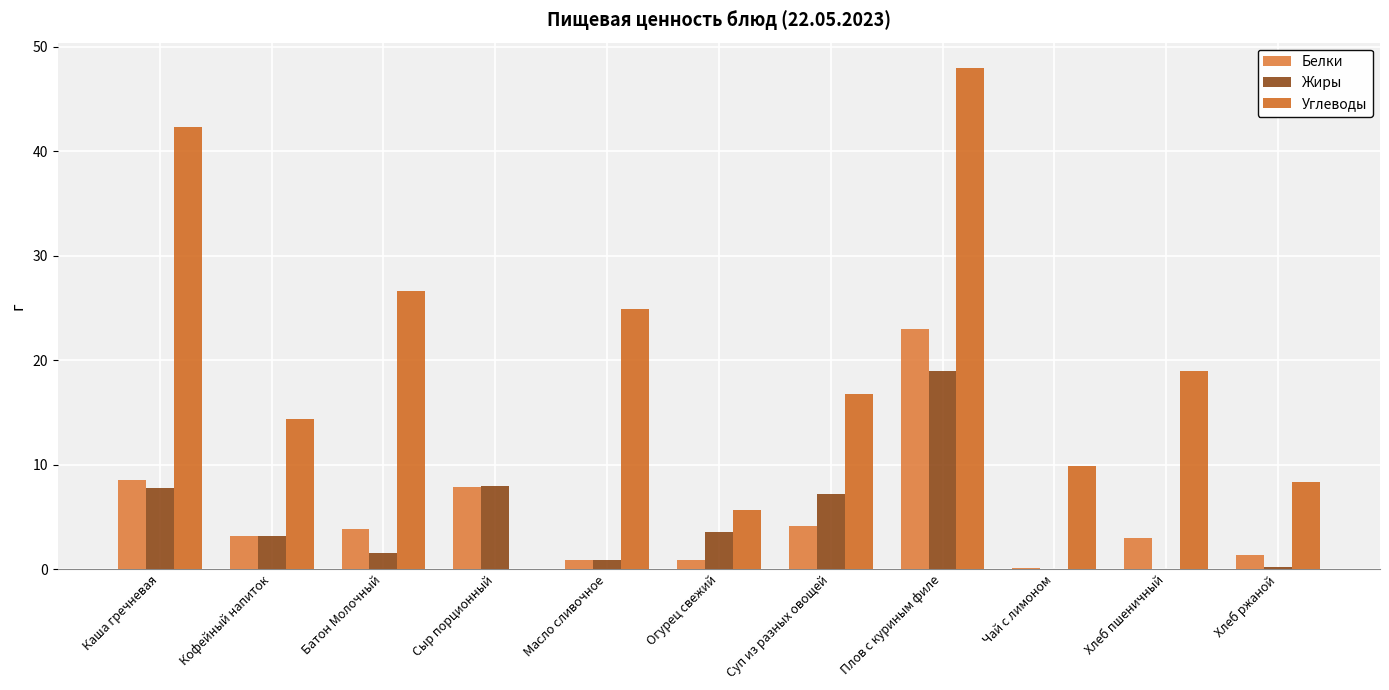

How many groups of bars are there?

11